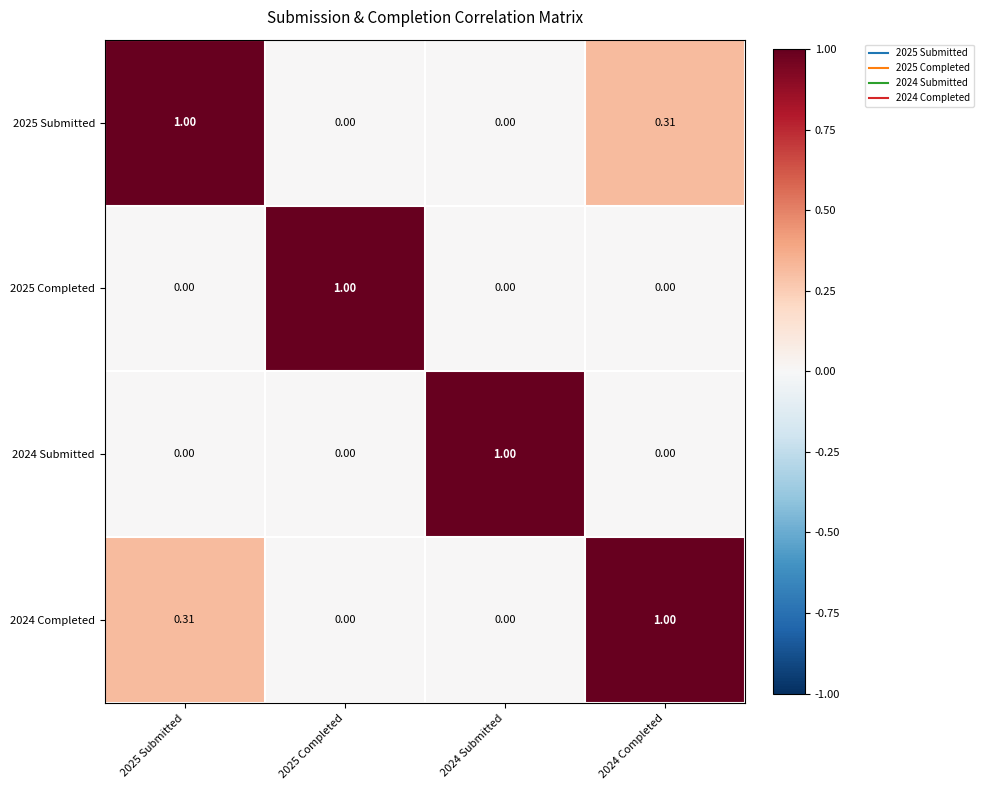

Reading right to left, transcribe all the data shown in this chart.

2025 Submitted: 2024 Completed=0.3	2024 Submitted=0.0	2025 Completed=0.0	2025 Submitted=1.0
2025 Completed: 2024 Completed=0.0	2024 Submitted=0.0	2025 Completed=1.0	2025 Submitted=0.0
2024 Submitted: 2024 Completed=0.0	2024 Submitted=1.0	2025 Completed=0.0	2025 Submitted=0.0
2024 Completed: 2024 Completed=1.0	2024 Submitted=0.0	2025 Completed=0.0	2025 Submitted=0.3